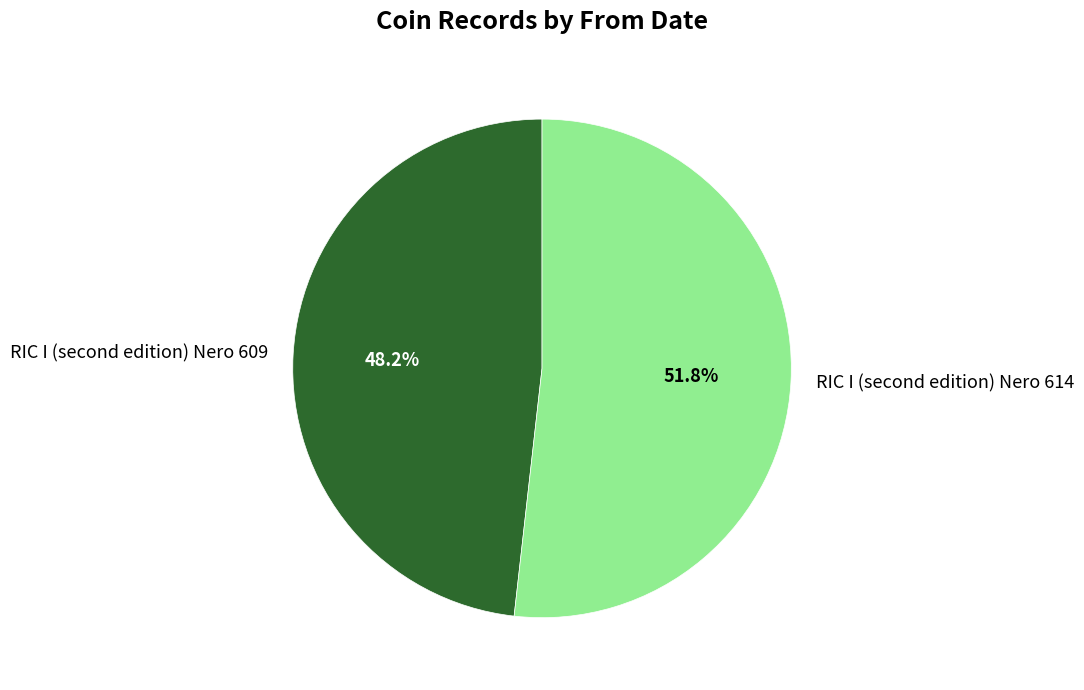

Rank the categories by value from lowest to highest.

RIC I (second edition) Nero 609, RIC I (second edition) Nero 614